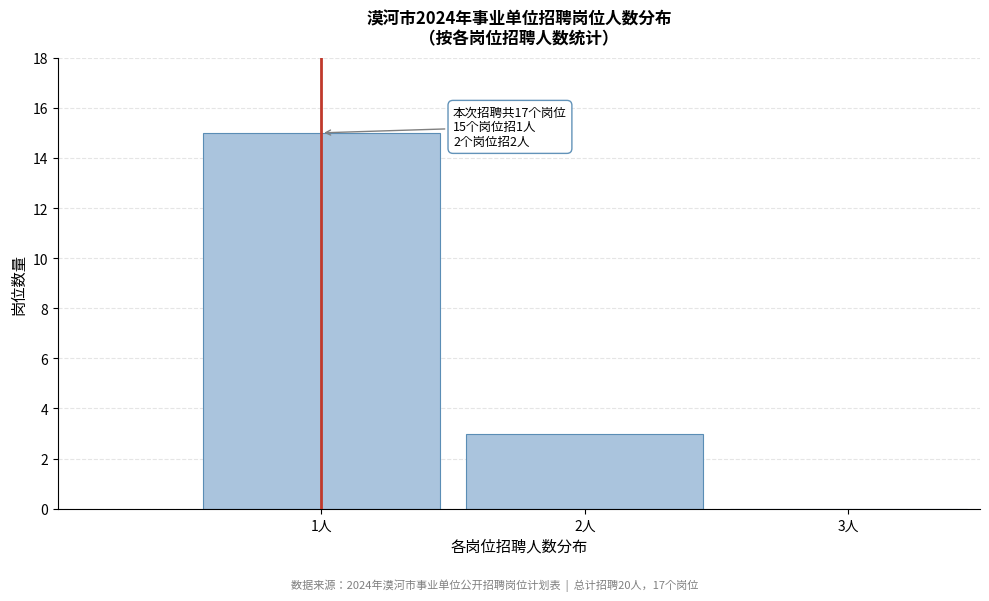

Reading left to right, transcribe all the data shown in this chart.

1人=15	2人=3	3人=0